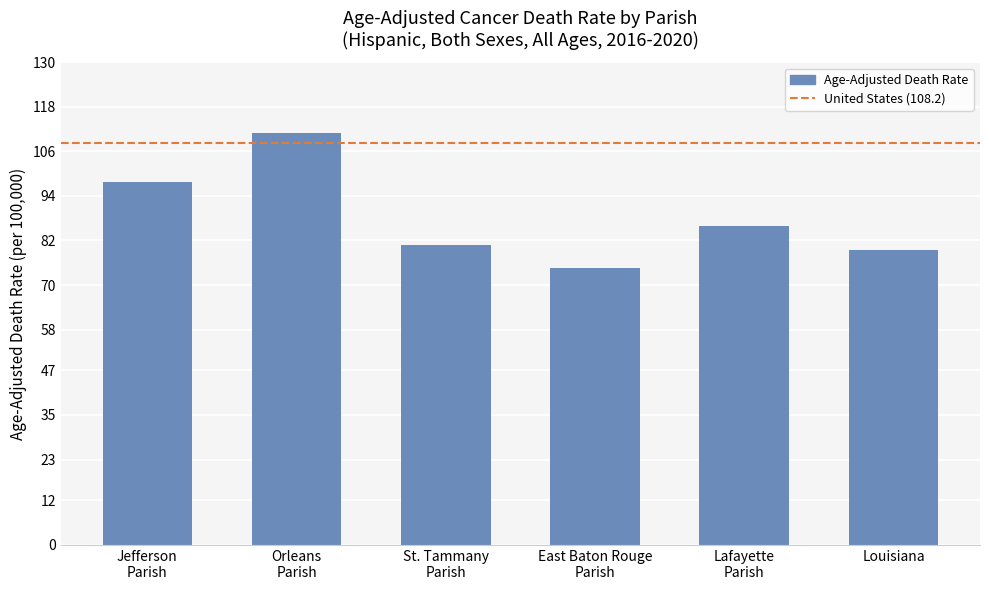

Are the bars grouped side by side (vs. stacked)?

No